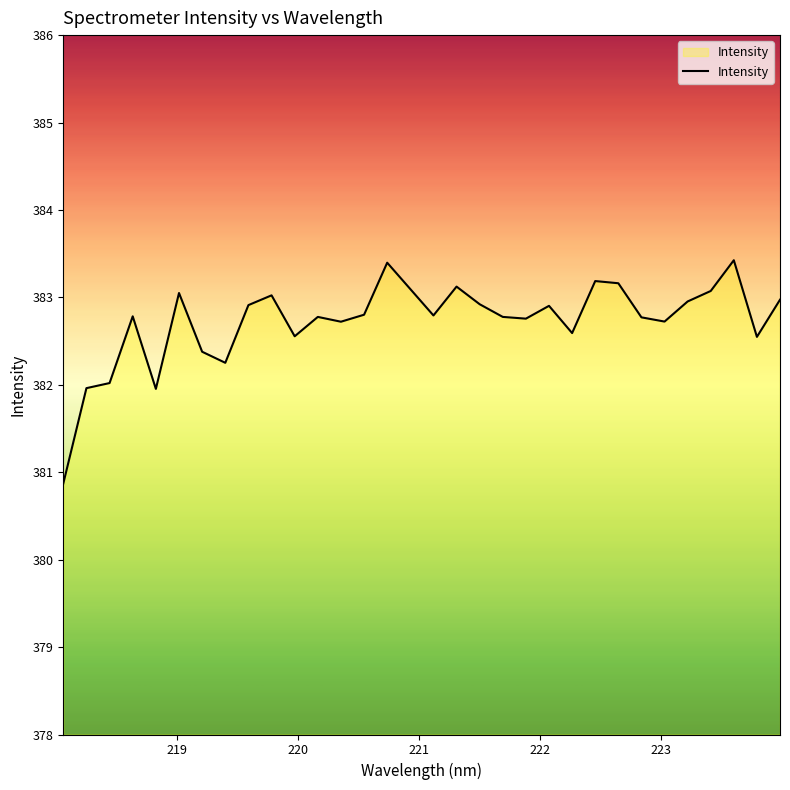

What is the minimum value shown in the chart?

380.9